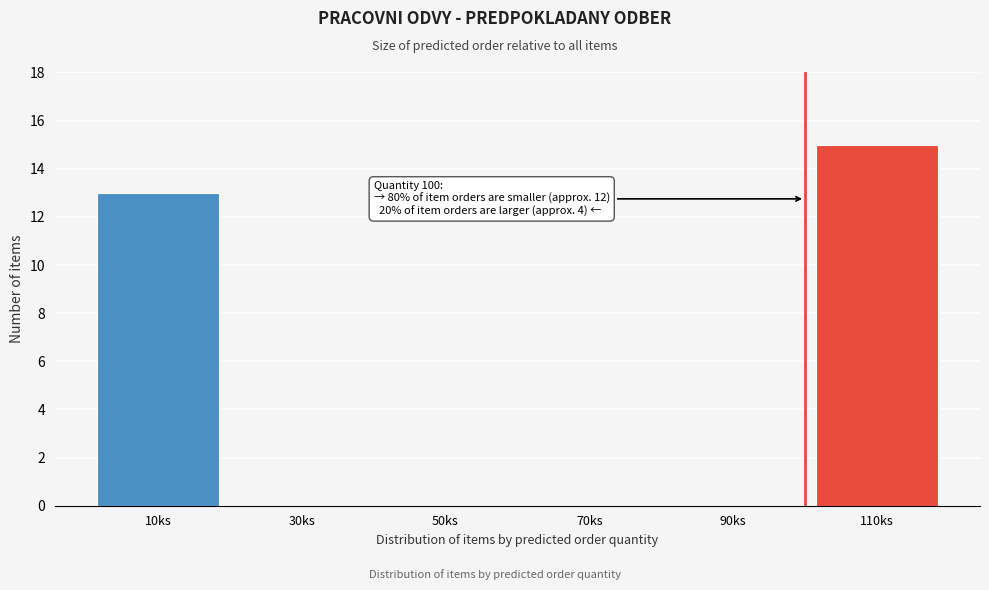

Over which range of the x-axis is the bar tallest?

100 to 120